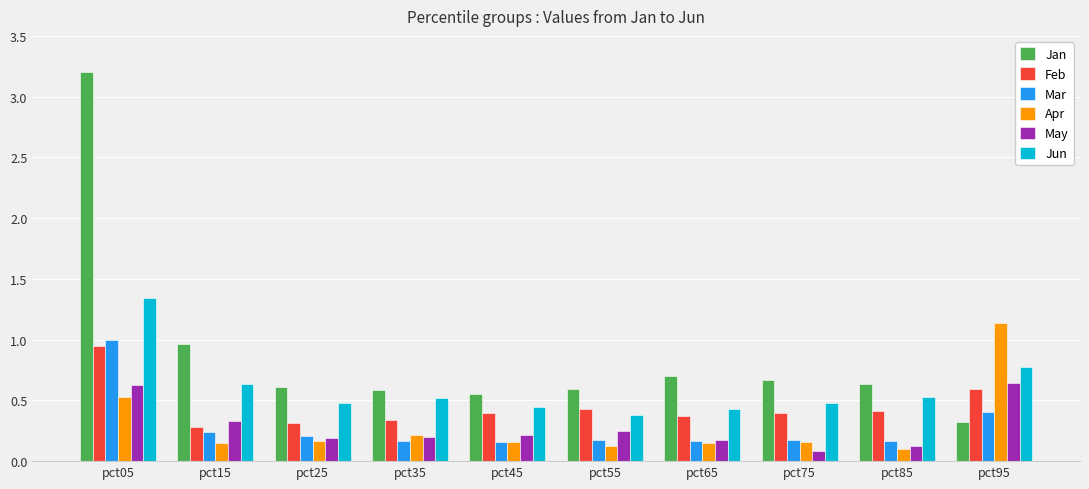

Is it true that Feb equals 0.4 at pct45?

True